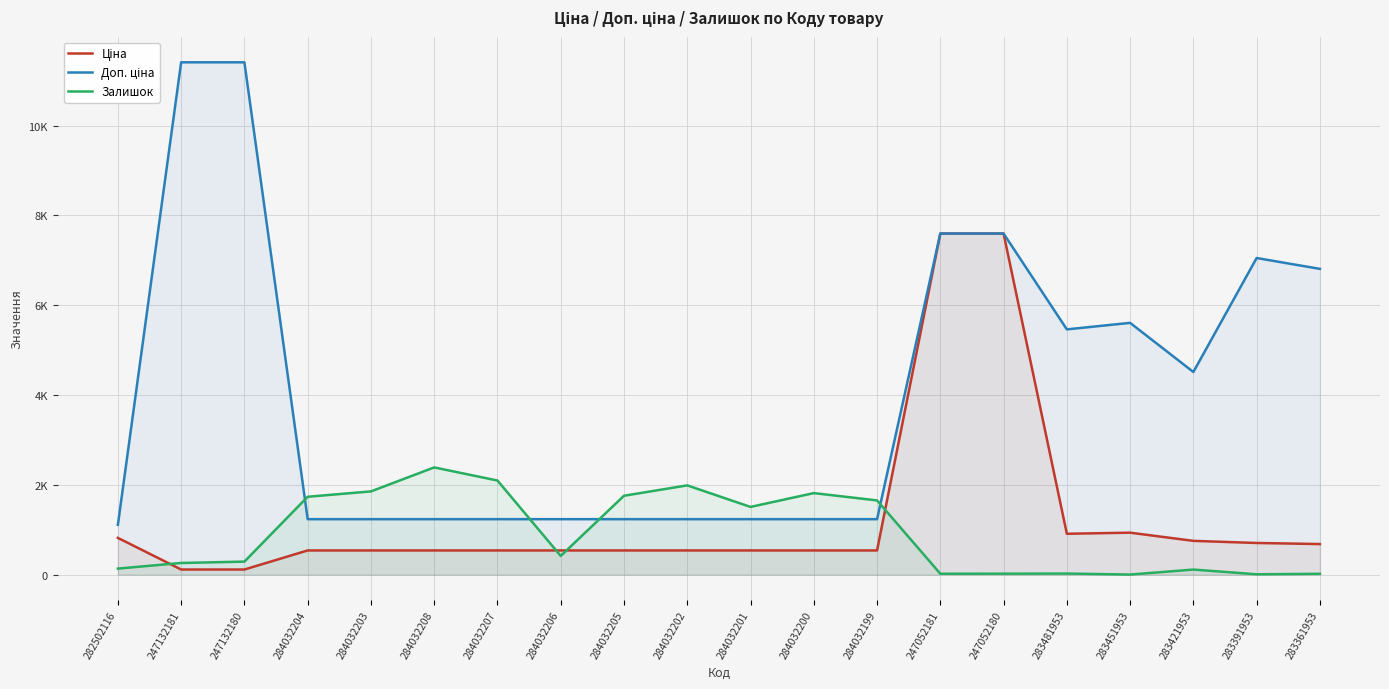

In Ціна, how many points are lower than both neighbors (excluding endpoints)?

1